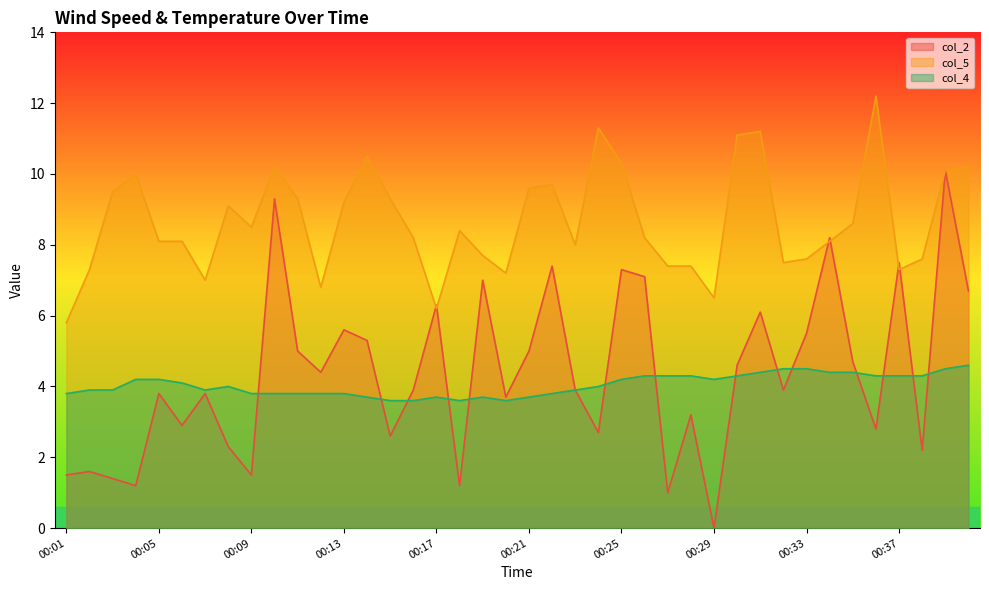

What is the approximate value of col_4 at 00:21?

3.7